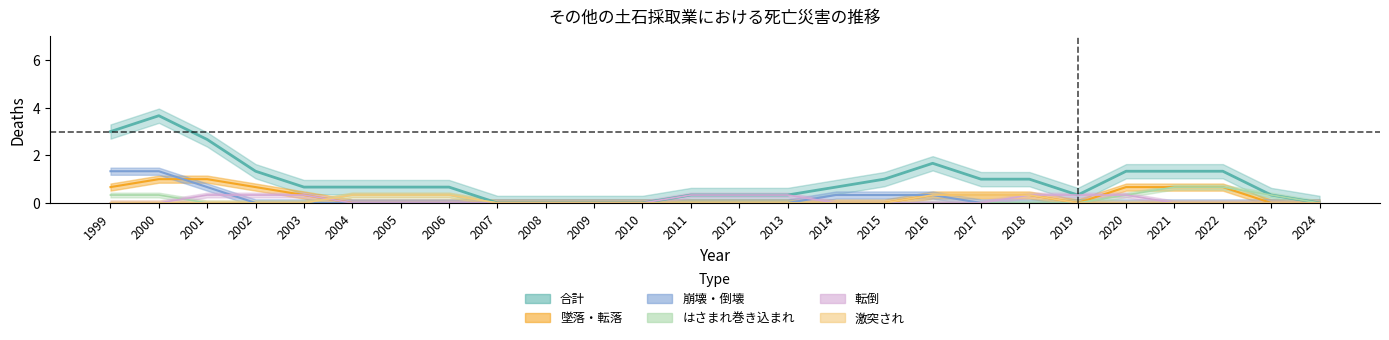

True or false: 転倒 and 墜落・転落 cross at least once.

False